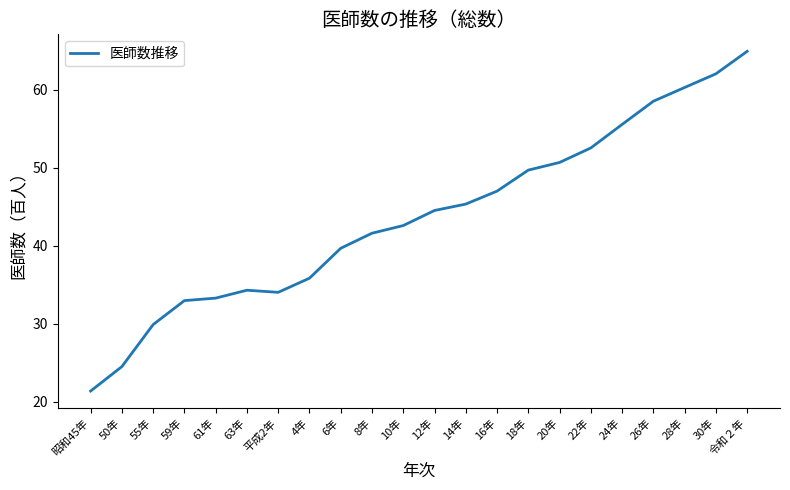

What is the average value?

43.7